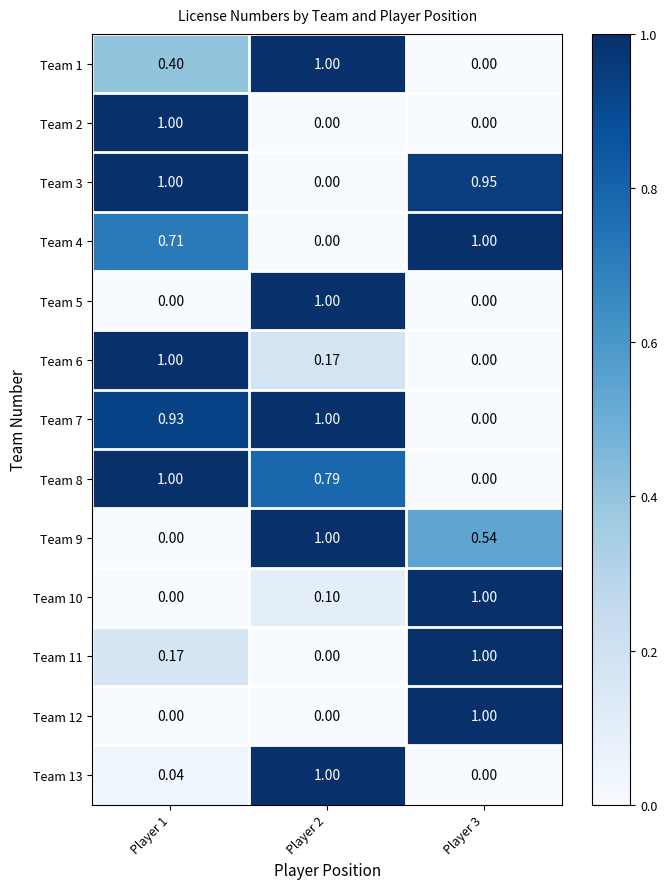

How many data points does each series have?

3